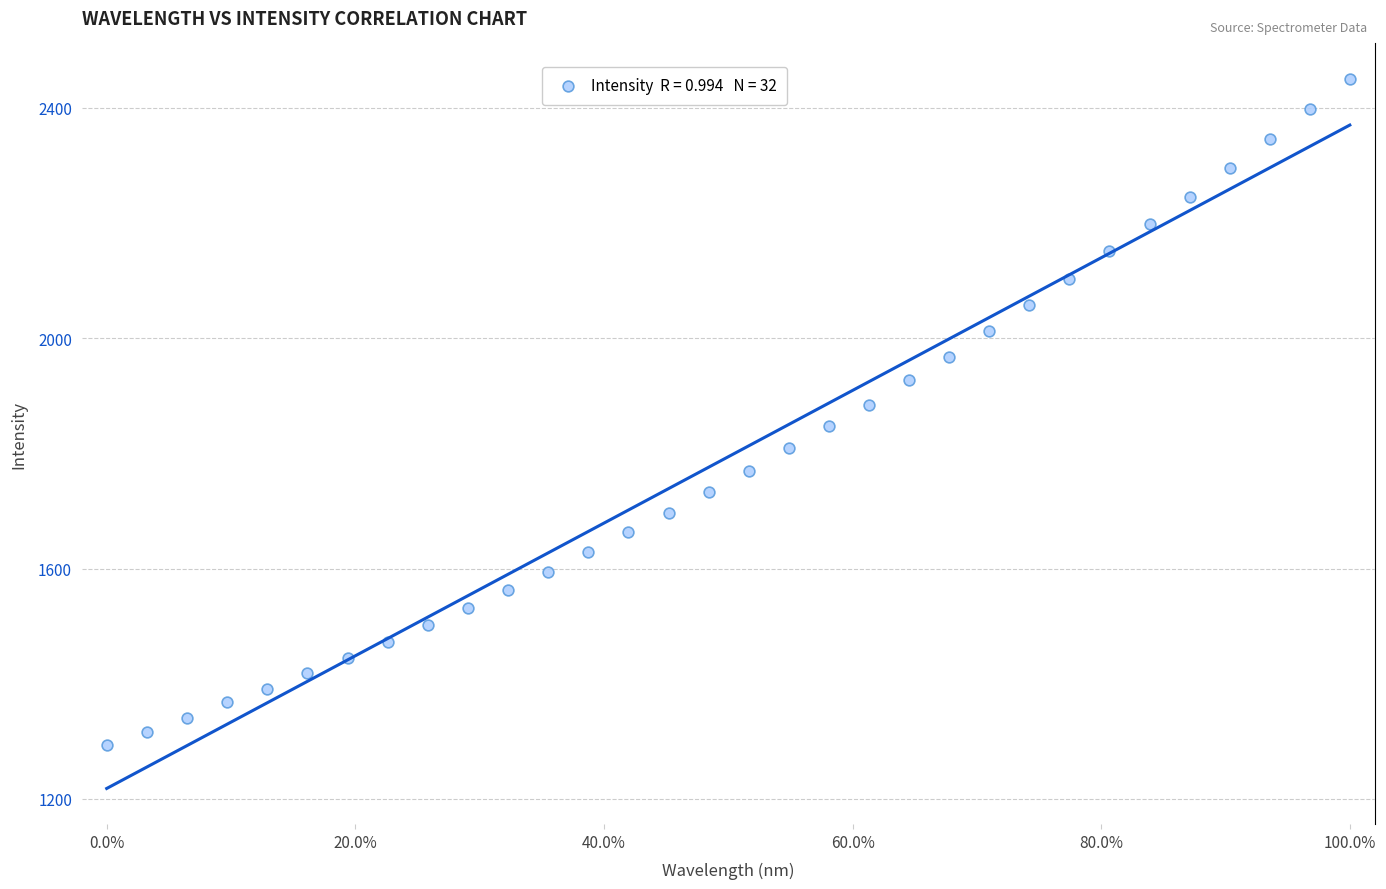

What is the range of Y values (max minus min)?

1155.8